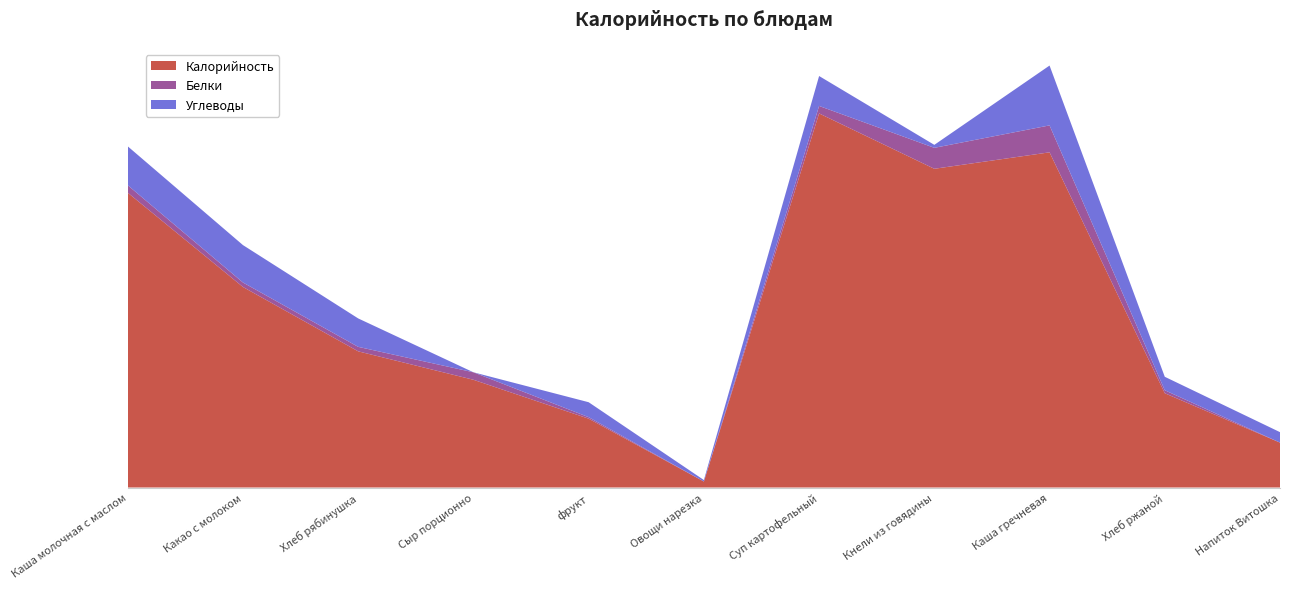

Reading left to right, extract all data points from this chart.

Калорийность: 197	134	91	72	46	4	250	213	224	63	30
Белки: 5	3	3	5	1	0	5	14	18	2	0
Углеводы: 26	25	19	0	10	1	20	2	40	9	7